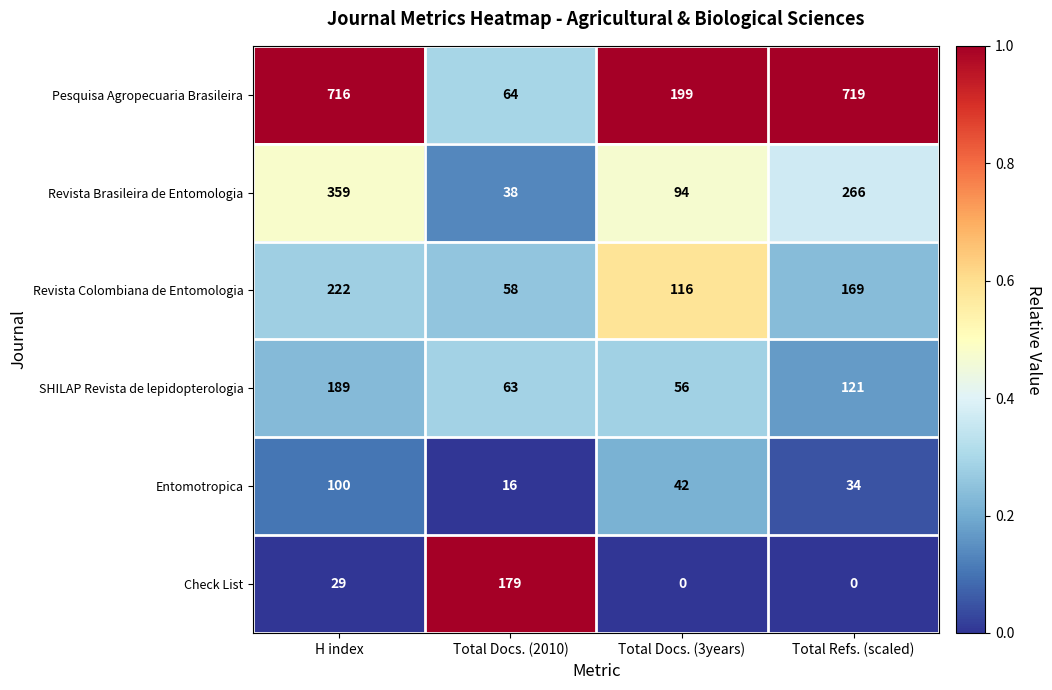

Which series has the largest total across all categories?

Pesquisa Agropecuaria Brasileira